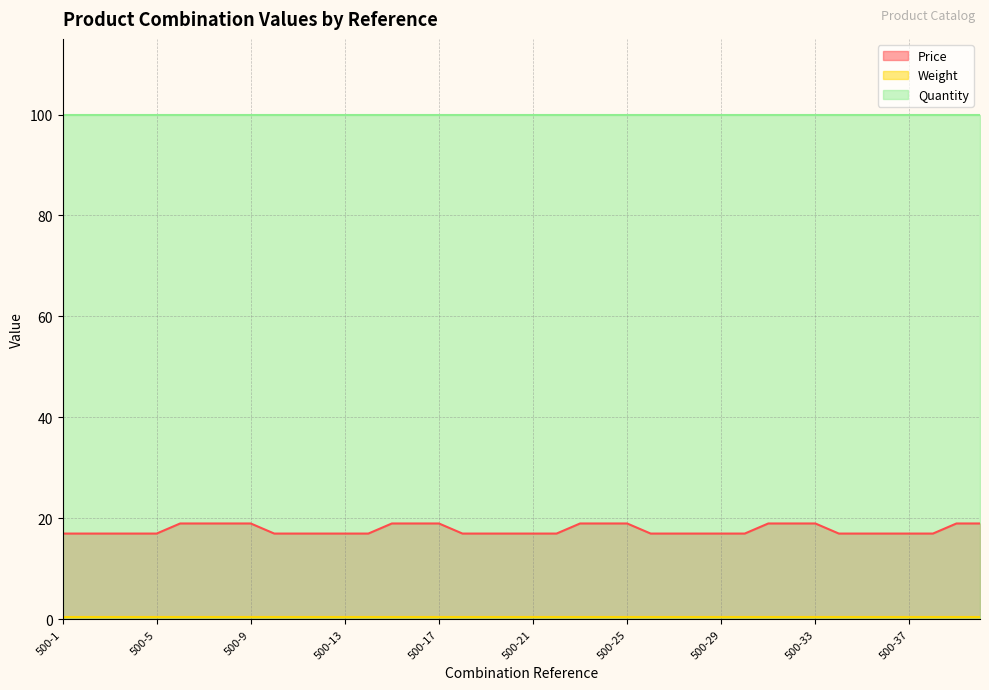

True or false: Price has a value of 7.1 at 500-33.

False